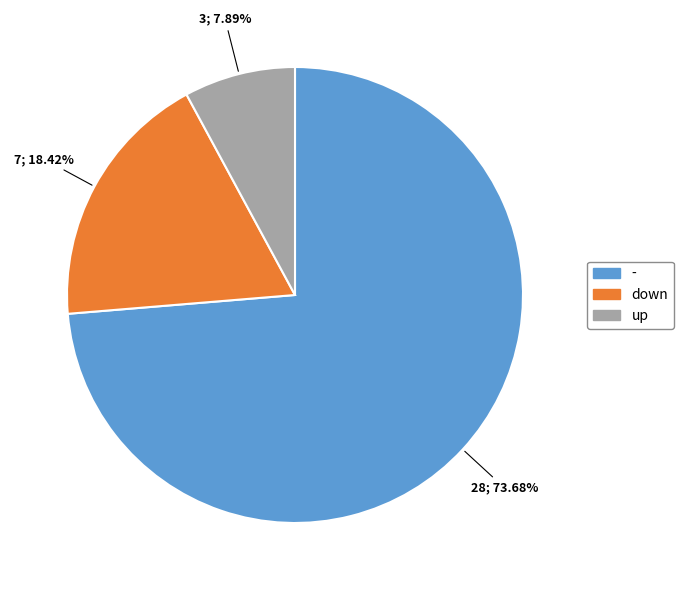

Which slice represents more than half of the pie?

-